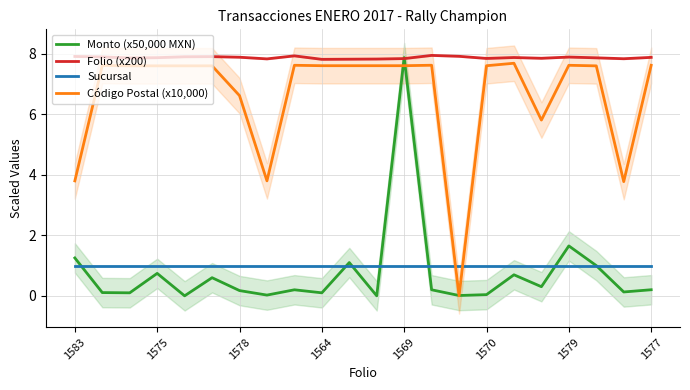

What is the difference between the second highest and minimum values in the Folio (x200) series?

0.1